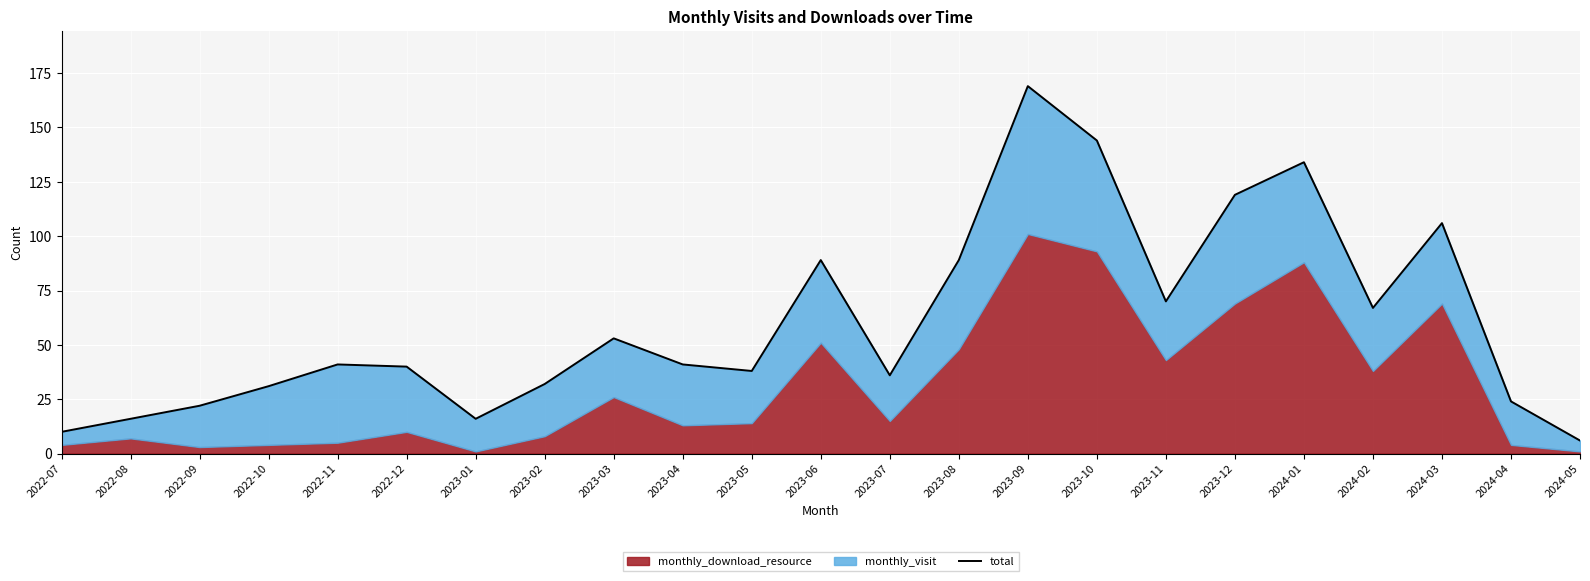

What is the minimum value shown in the chart?

6